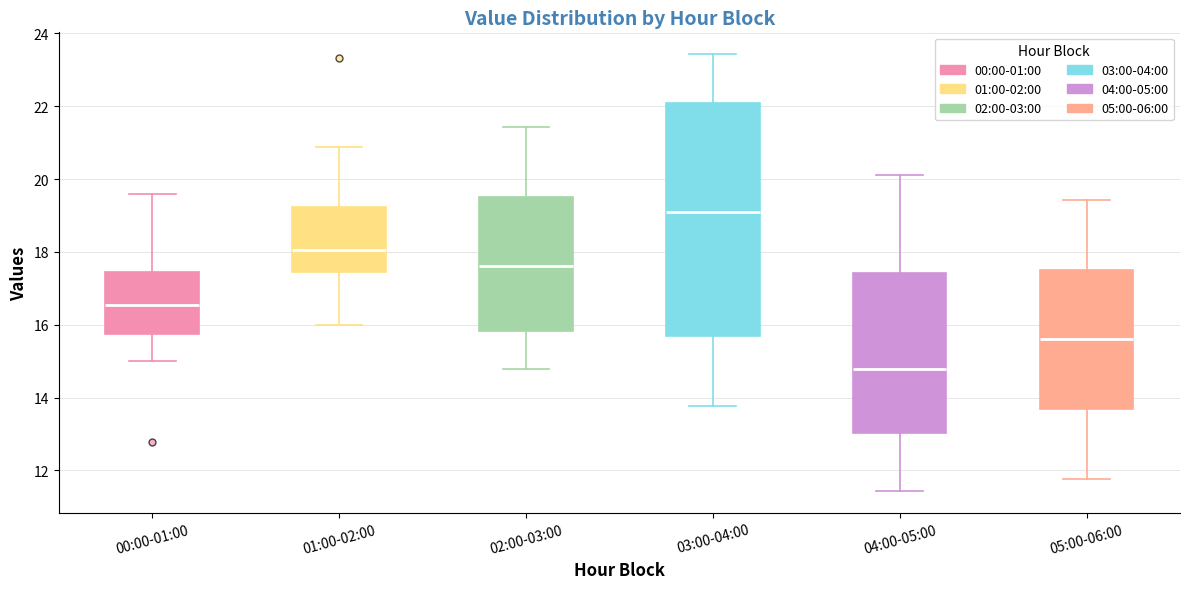

Where does the upper whisker of the box for 01:00-02:00 end on the y-axis? The values are not printed on the chart, so give them approximately, as read against the axis.

20.8